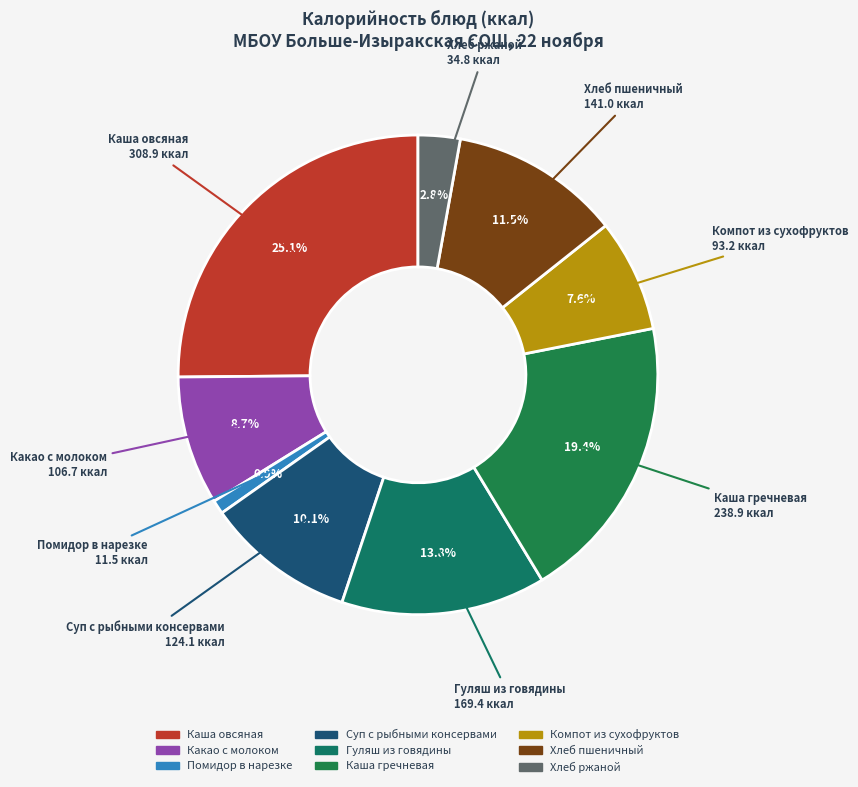

Rank the categories by value from lowest to highest.

Помидор в нарезке, Хлеб ржаной, Компот из сухофруктов, Какао с молоком, Суп с рыбными консервами, Хлеб пшеничный, Гуляш из говядины, Каша гречневая, Каша овсяная